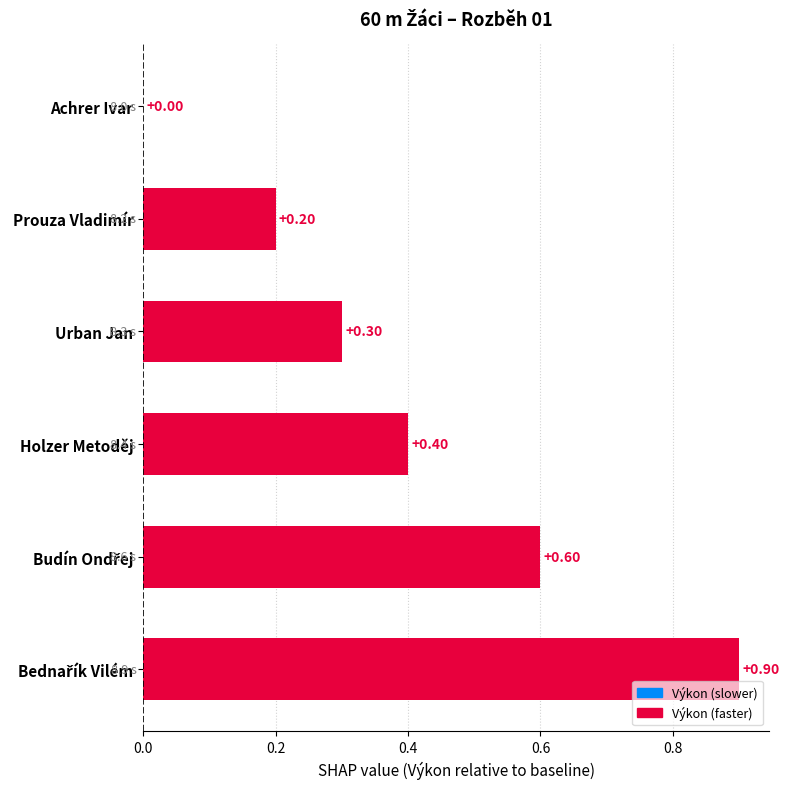

True or false: the data shows 8.0 at Achrer Ivar.

True